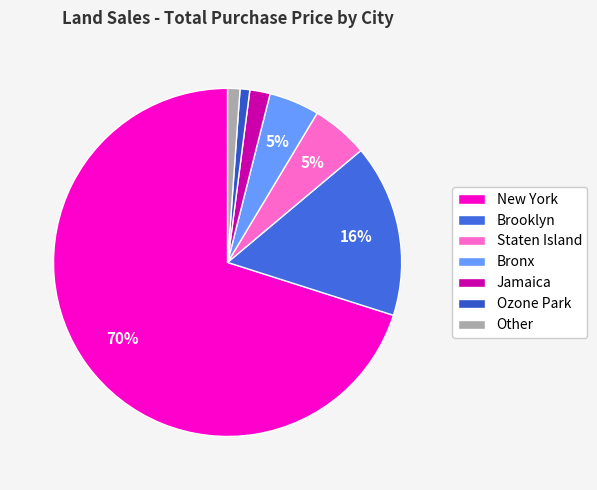

How many segments does this pie chart have?

7